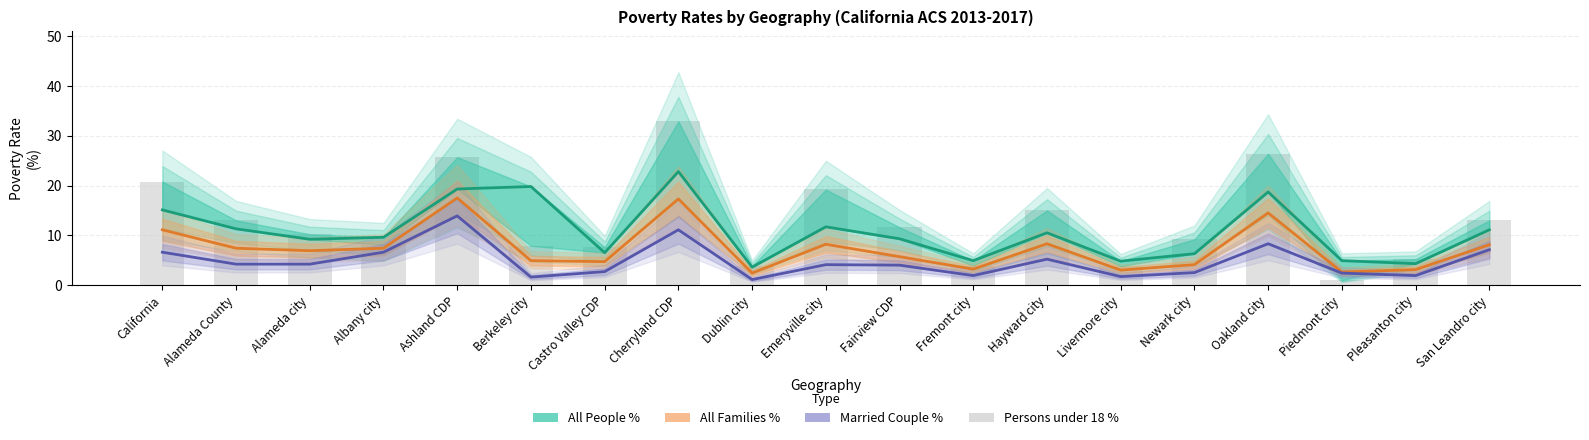

What is the greatest value displayed?

32.9